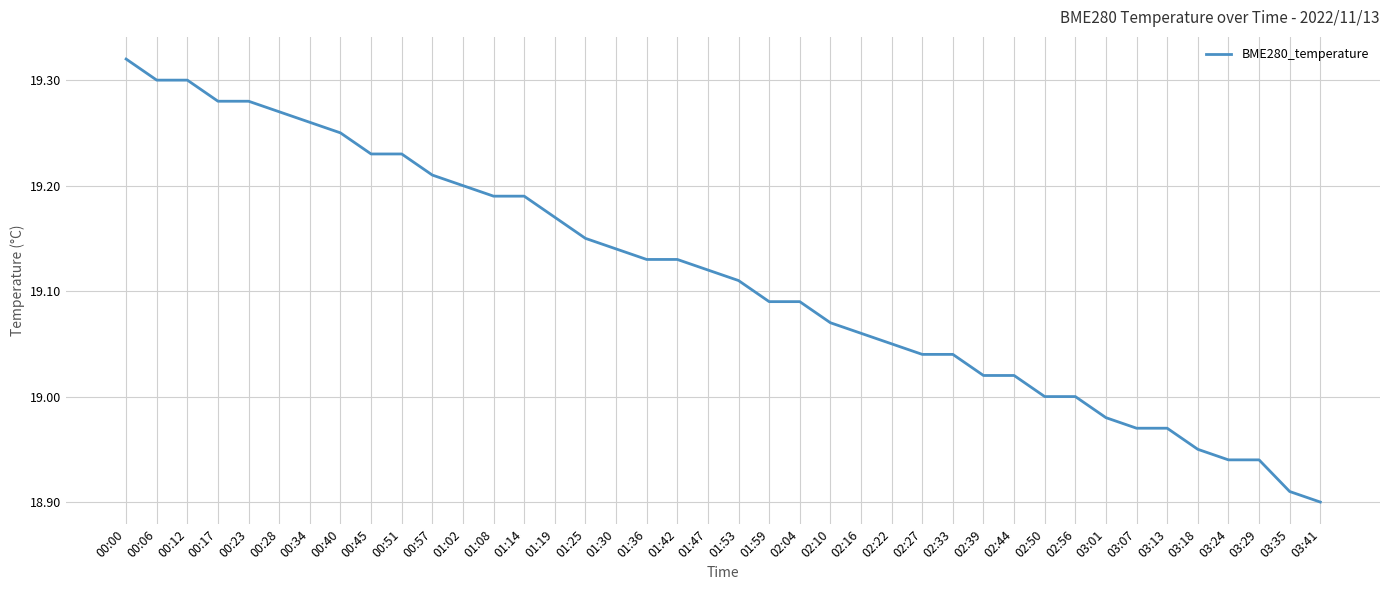

Which label corresponds to the smallest value in the chart?

03:41